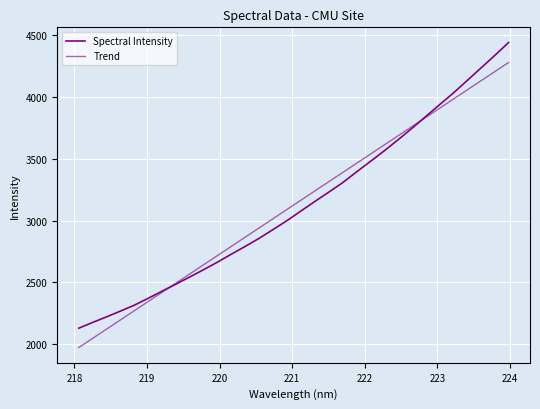

Reading right to left, extract all data points from this chart.

Spectral Intensity: 4442.3	4337.2	4235.4	4133.5	4032.1	3937.5	3841.2	3745.3	3652.6	3563.2	3477.3	3392.3	3305.4	3229.1	3153.9	3076.8	2999.4	2927.4	2856.8	2791.5	2728.6	2663.9	2603.3	2543.6	2485.6	2428.5	2370.7	2315.0	2267.3	2220.6	2175.6	2128.8
Trend: 4280.8	4206.4	4132.0	4057.7	3983.3	3908.9	3834.4	3760.0	3685.6	3611.2	3536.7	3462.3	3387.8	3313.4	3238.9	3164.4	3090.0	3015.5	2941.0	2866.5	2792.0	2717.5	2643.0	2568.4	2493.9	2419.4	2344.8	2270.3	2195.7	2121.2	2046.6	1972.1